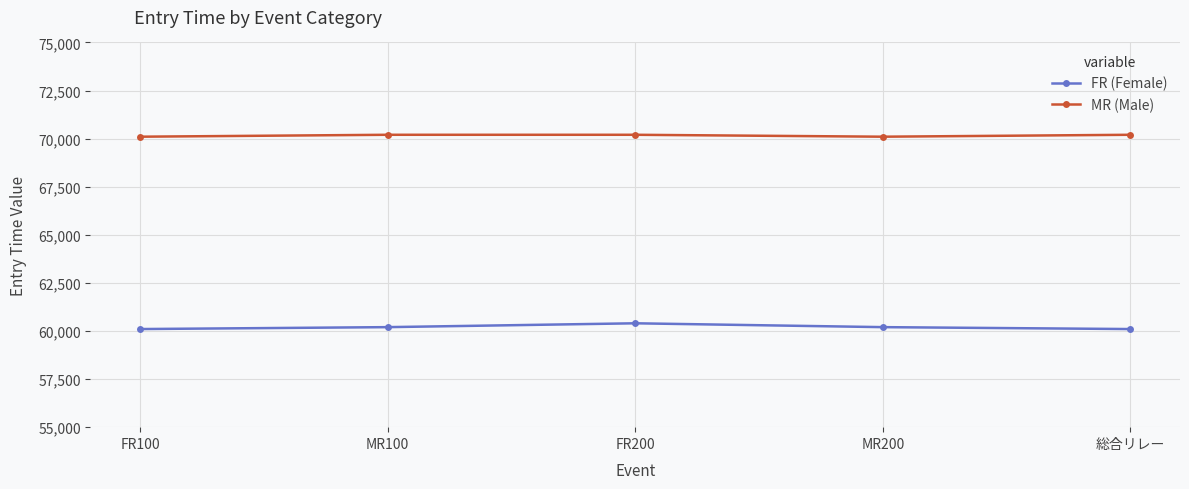

In FR (Female), how many points are higher than both neighbors (excluding endpoints)?

1